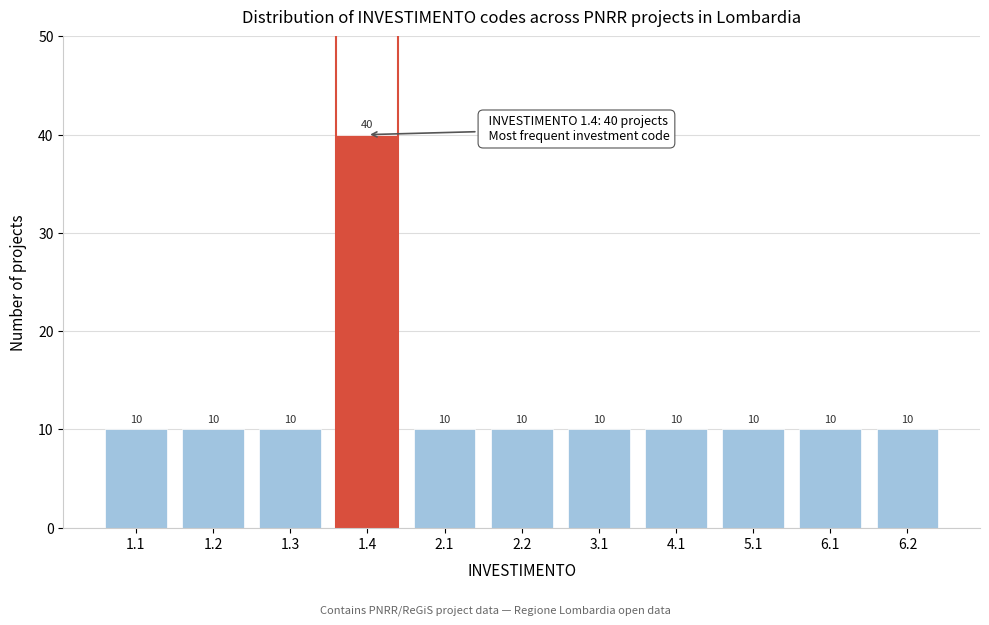

Reading left to right, transcribe all the data shown in this chart.

1.1=10	1.2=10	1.3=10	1.4=40	2.1=10	2.2=10	3.1=10	4.1=10	5.1=10	6.1=10	6.2=10